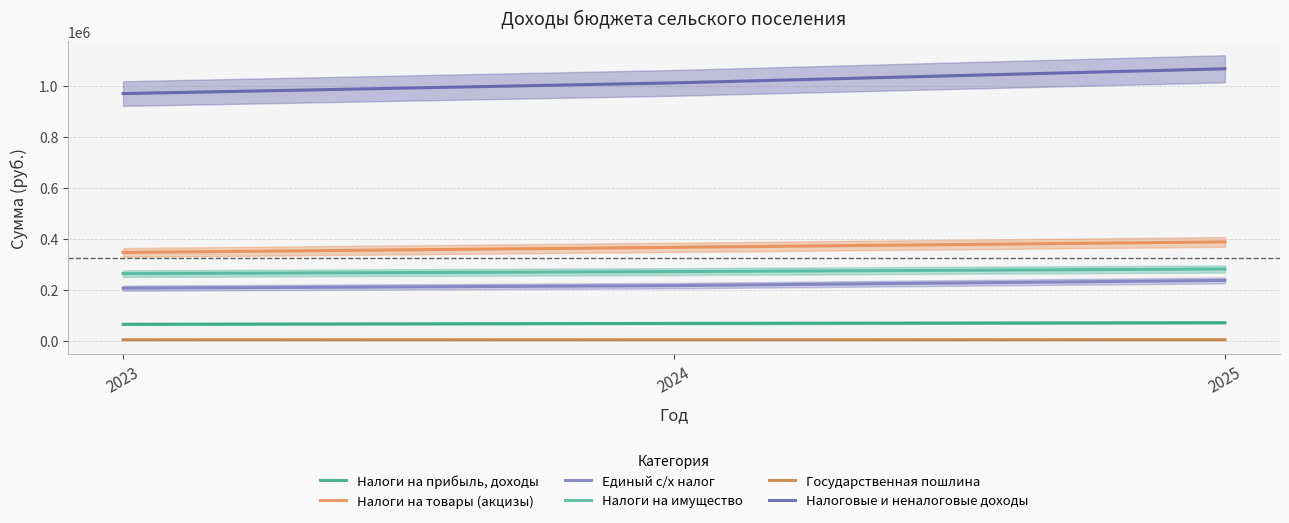

Which series has the largest total across all categories?

Налоговые и неналоговые доходы